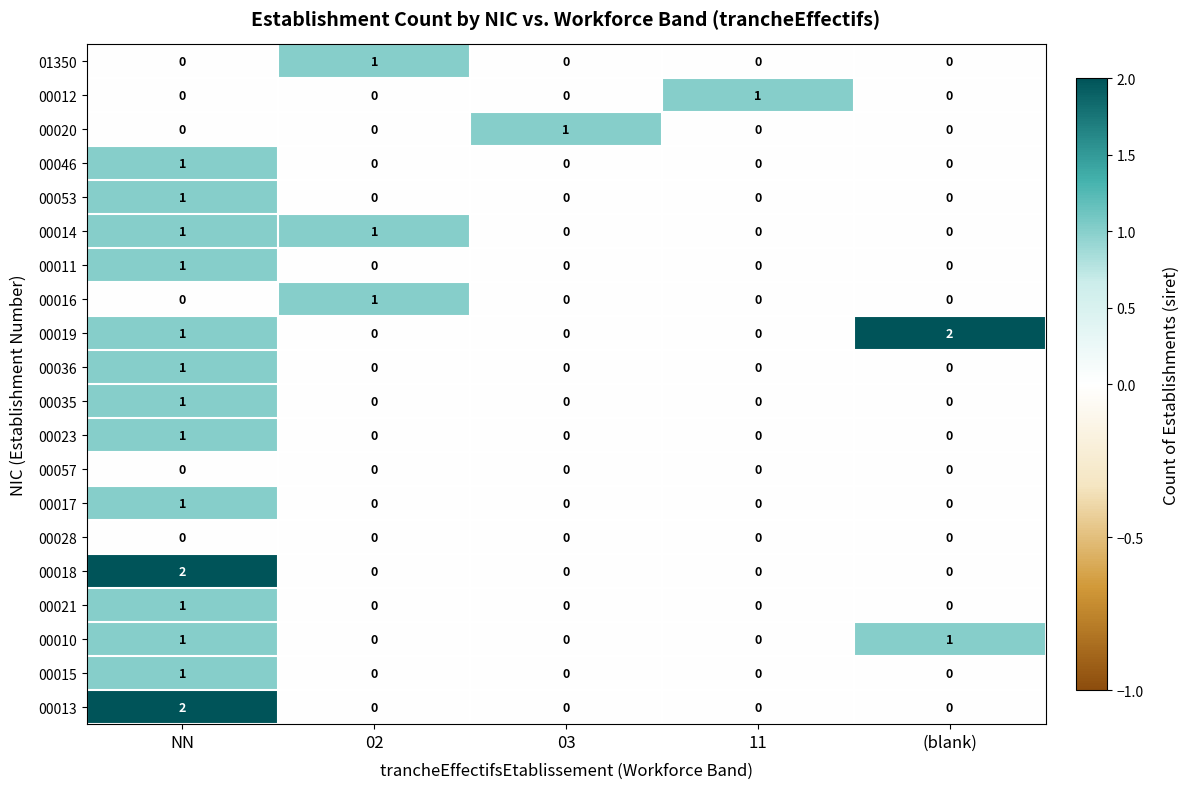

At which label does 00015 reach its peak?

NN